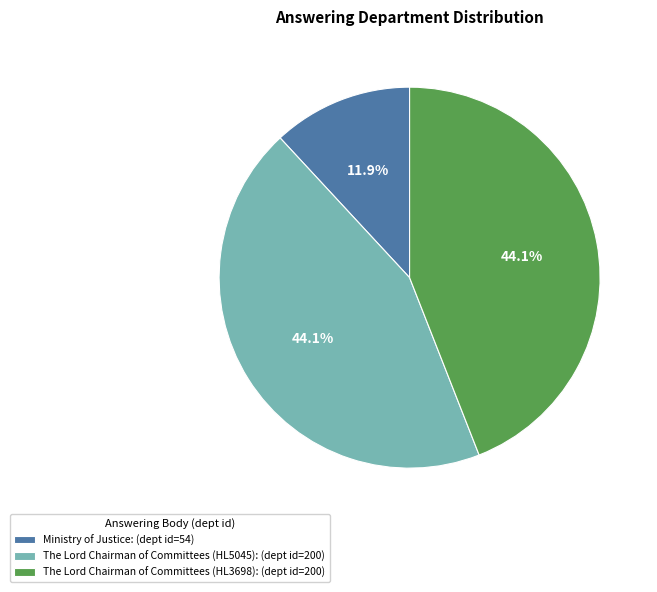

To the nearest percent, what portion does The Lord Chairman of Committees (HL5045) represent?

44%